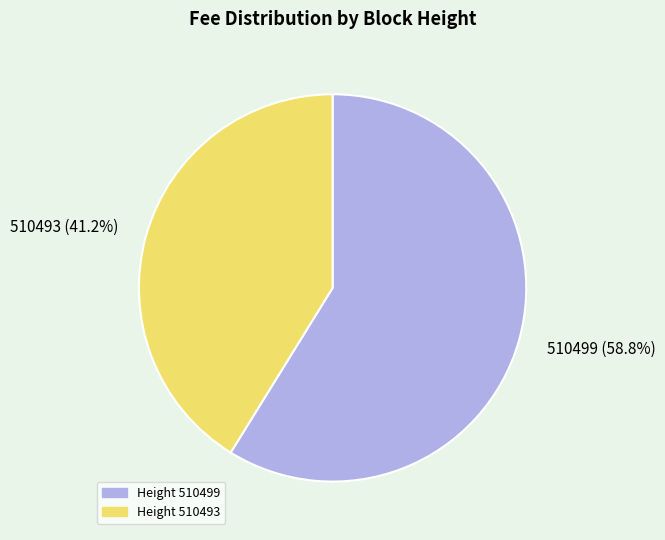

How much of the chart is everything except 510499?

41.2%